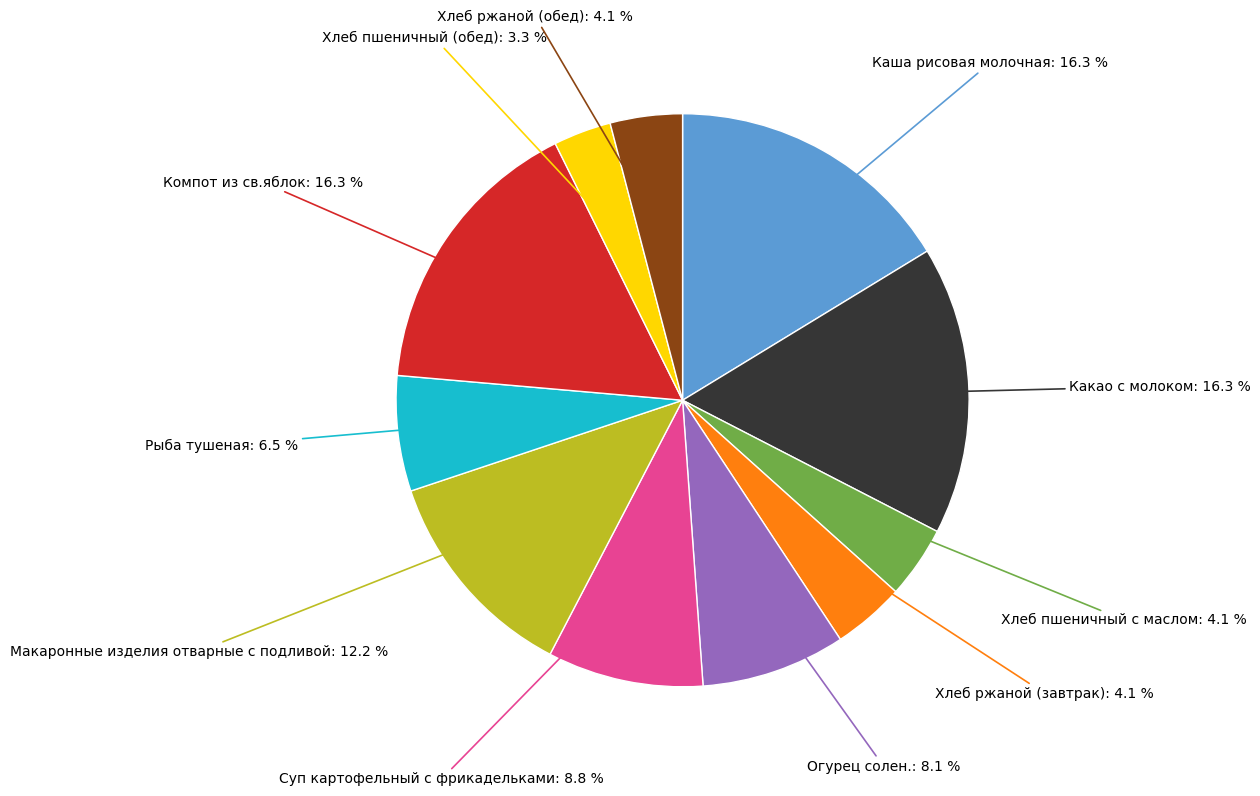

Is there a majority slice in this chart?

No